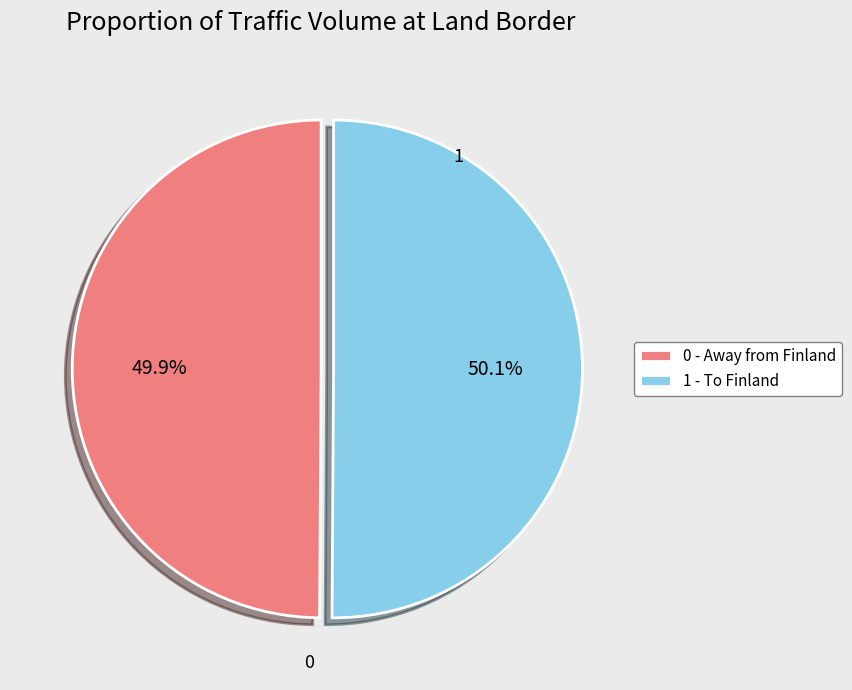

Approximately how many times larger is the value at 1 - To Finland compared to 0 - Away from Finland?

1.0